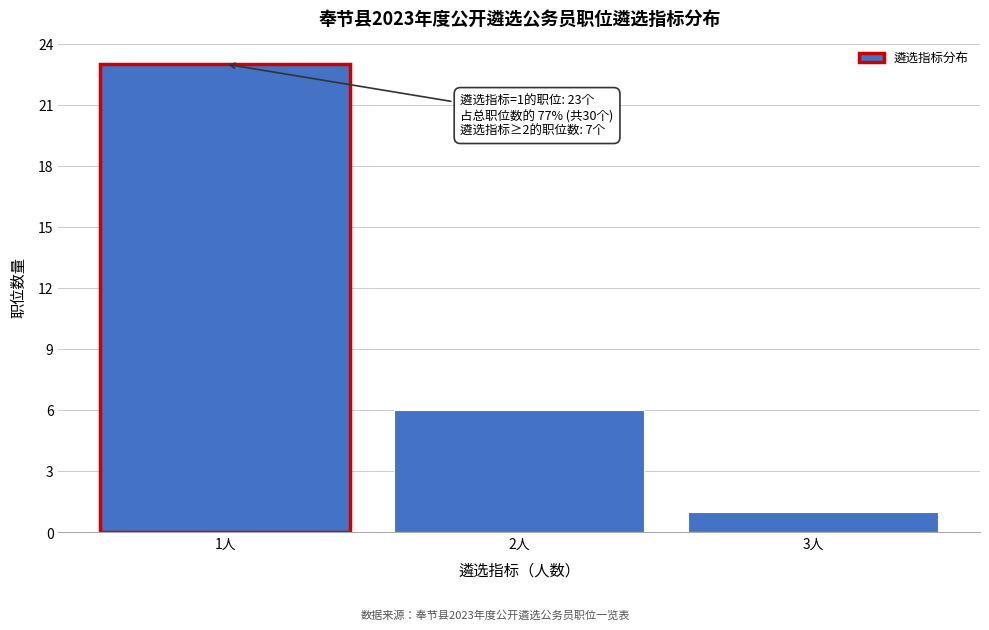

Reading right to left, what are all the values shown in this chart?

1	6	23